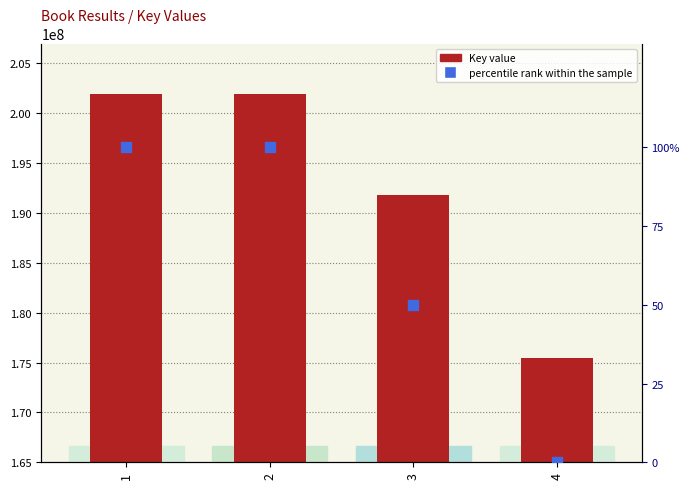

Is the value of percentile rank within the sample at 3 greater than the value of Key at 4?

No